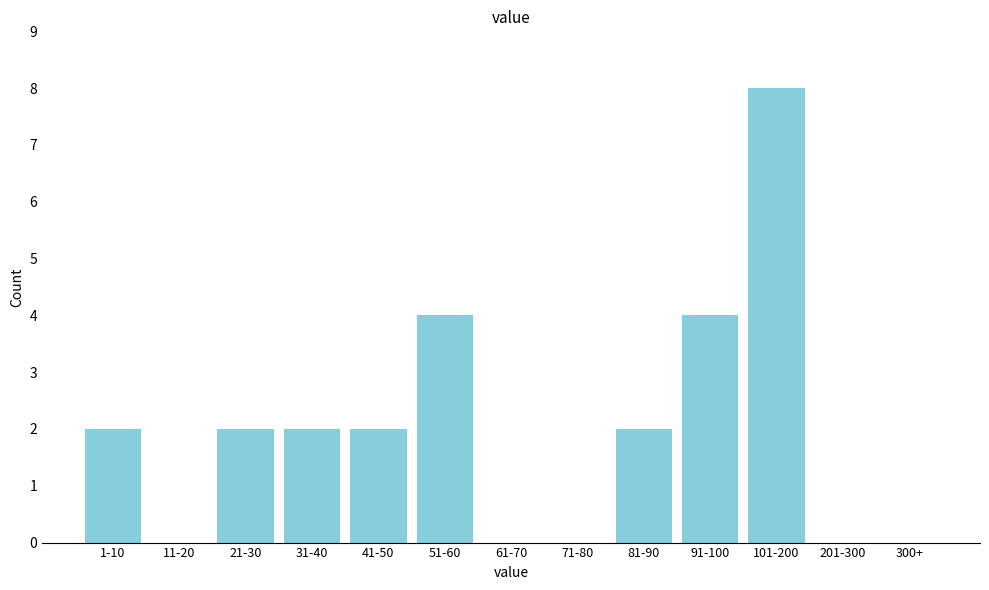

Reading left to right, extract all data points from this chart.

1-10=2	11-20=0	21-30=2	31-40=2	41-50=2	51-60=4	61-70=0	71-80=0	81-90=2	91-100=4	101-200=8	201-300=0	300+=0